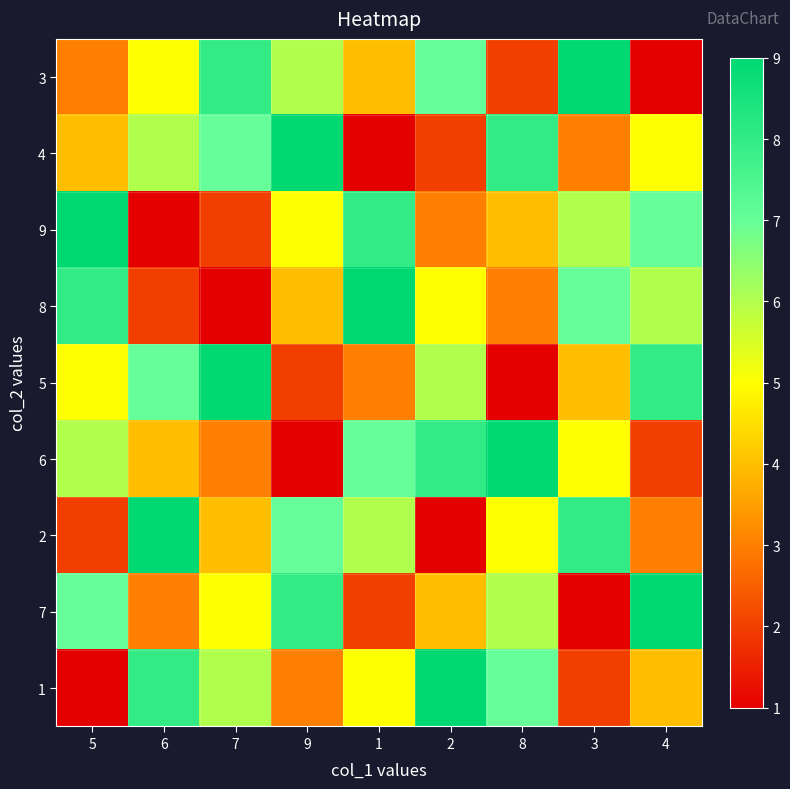

What is the difference between the highest and lowest values at 5?

8